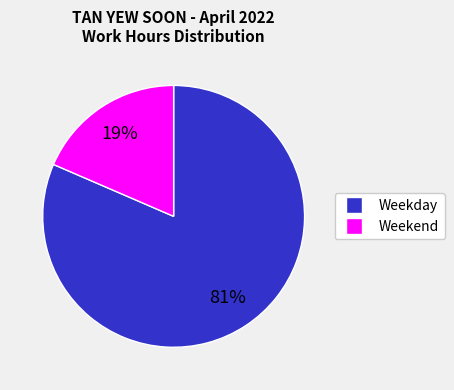

To the nearest percent, what is the average slice percentage?

50%